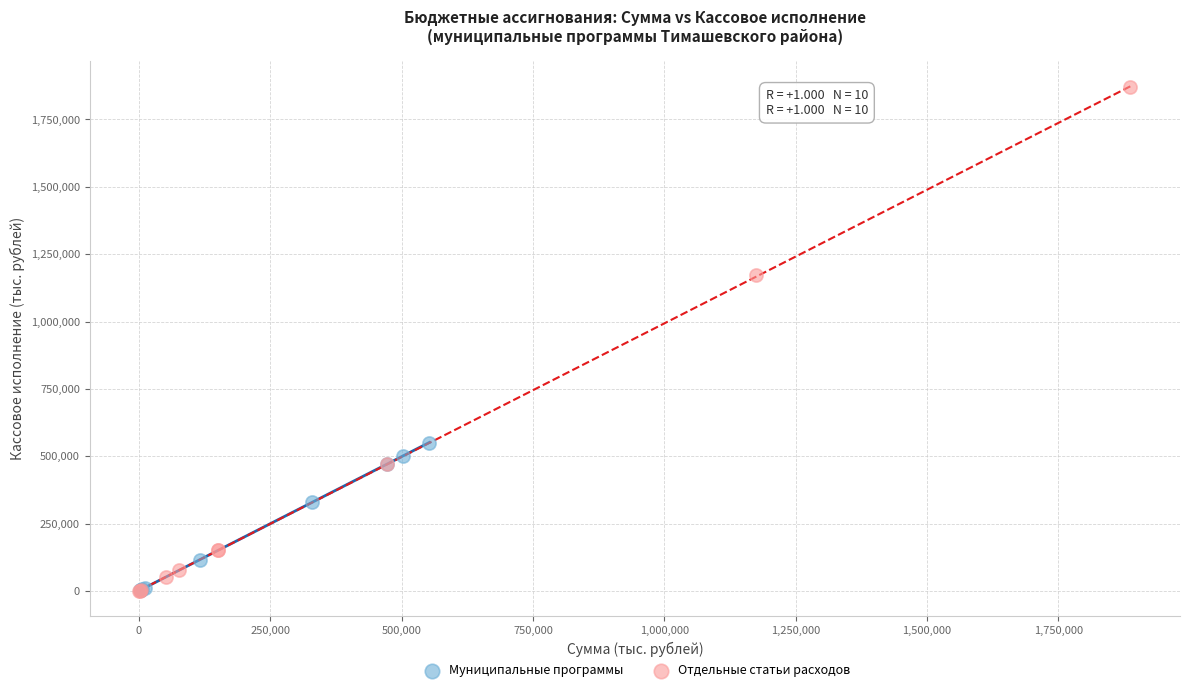

Which series reaches the maximum Y coordinate?

Отдельные статьи расходов